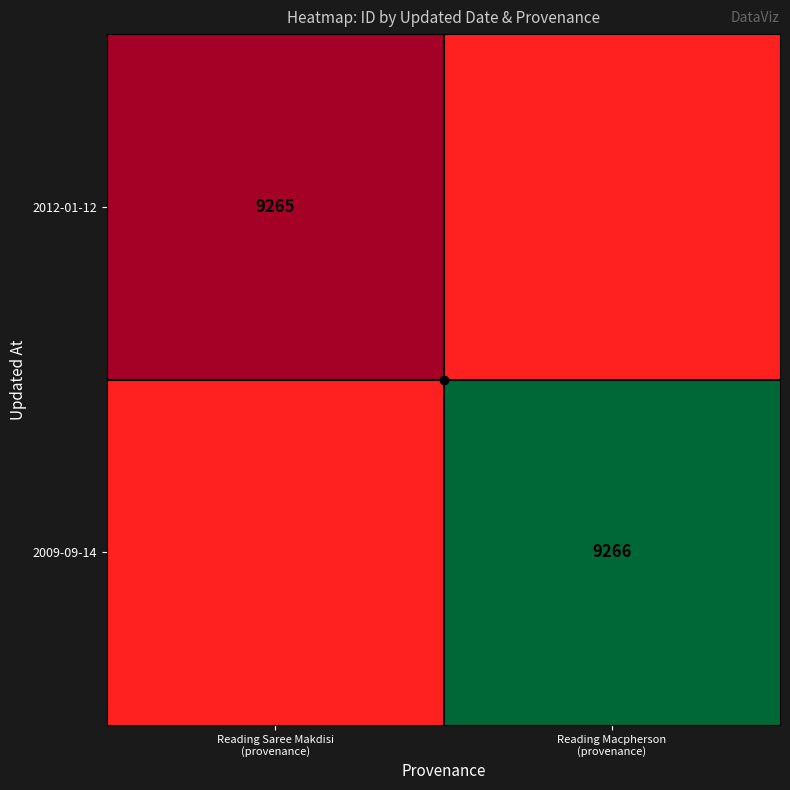

The value of 2009-09-14 at Reading Macpherson (provenance) is 2567.9. True or false?

False